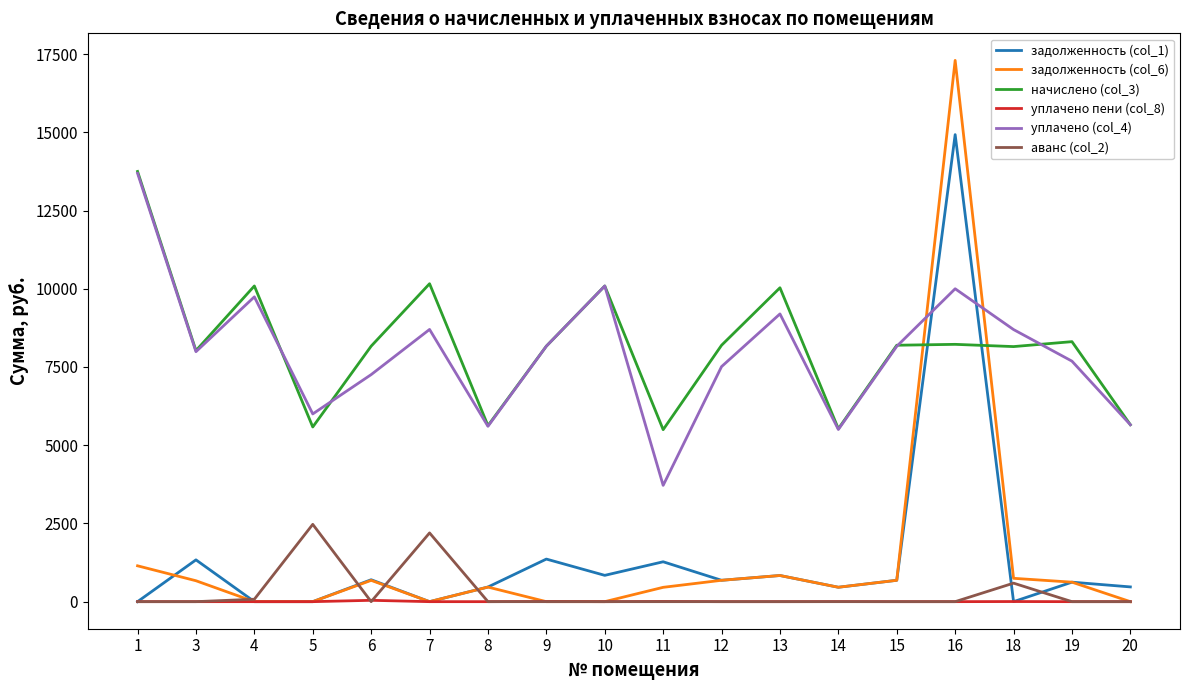

What is the difference between the highest and lowest values at 15?

8195.0